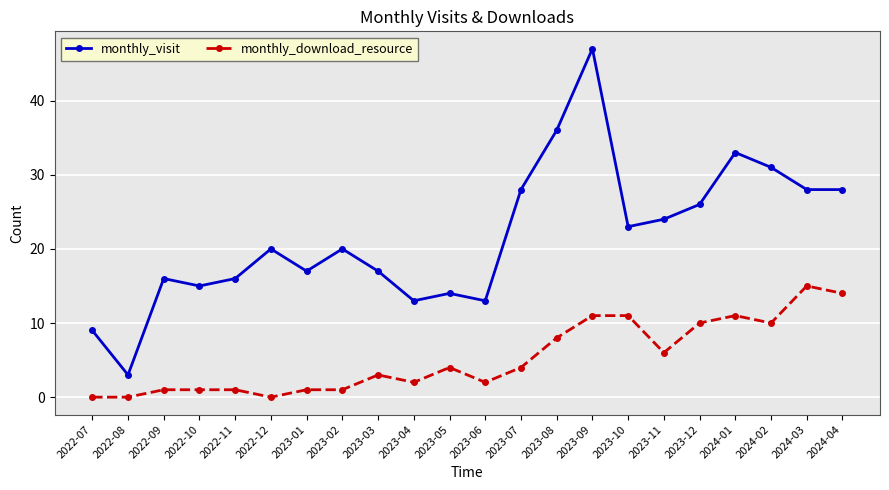

Which series has the largest total across all categories?

monthly_visit